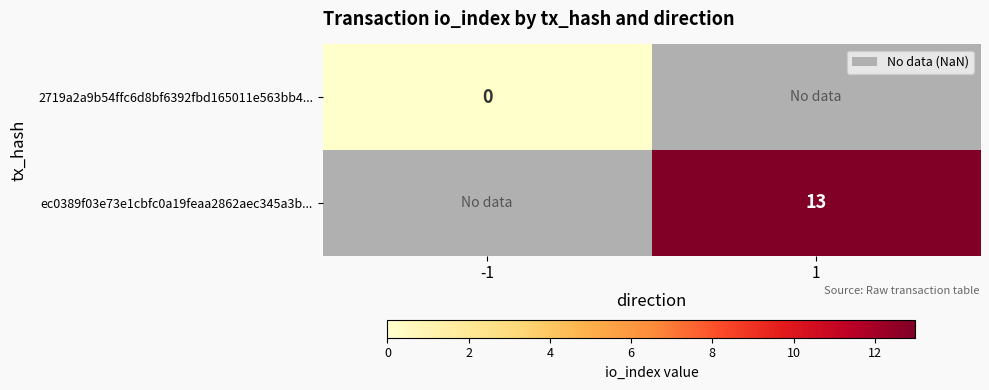

Between -1 and 1, which is larger?

1